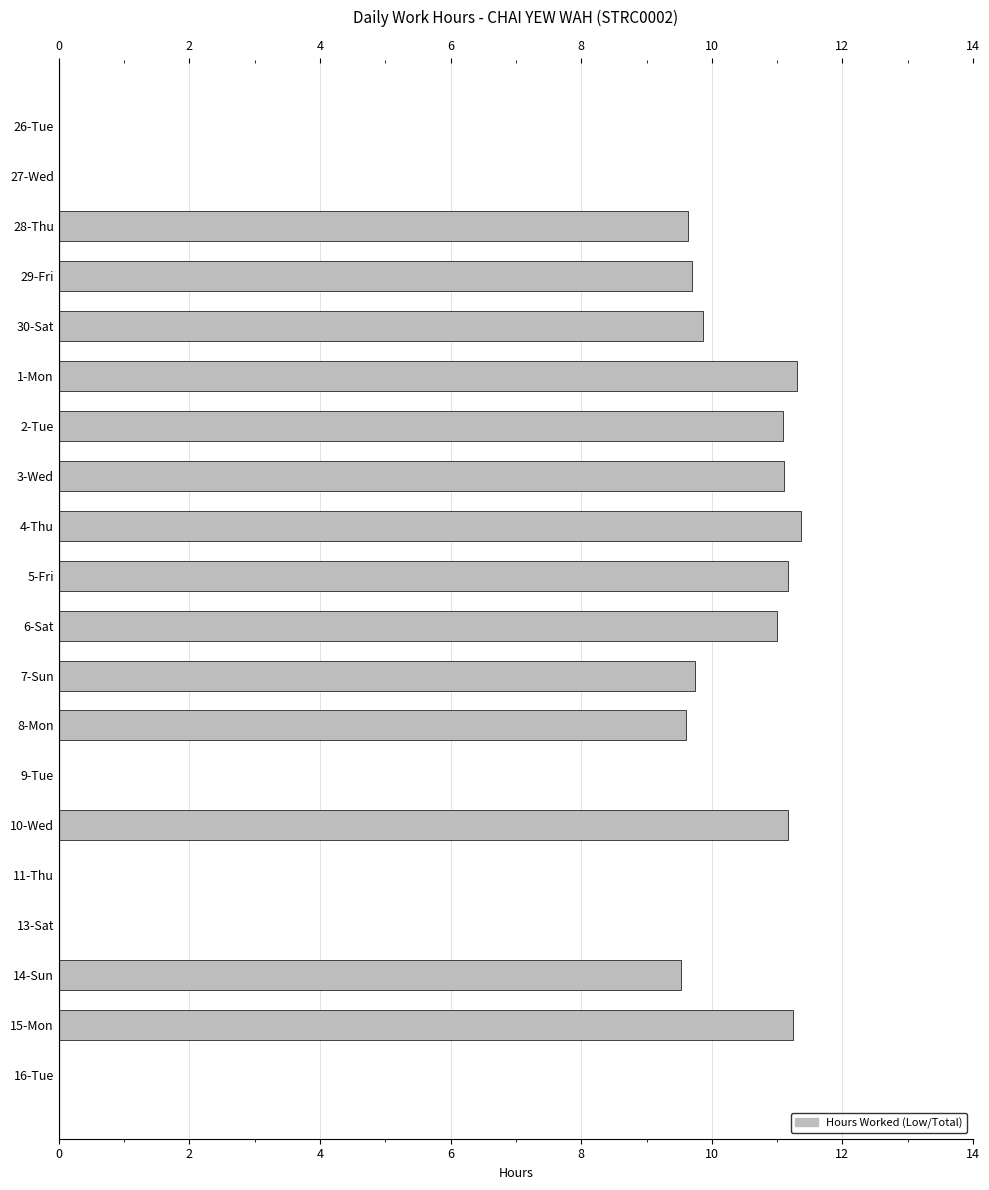

The chart shows a value of 9.6 at 28-Thu. True or false?

True